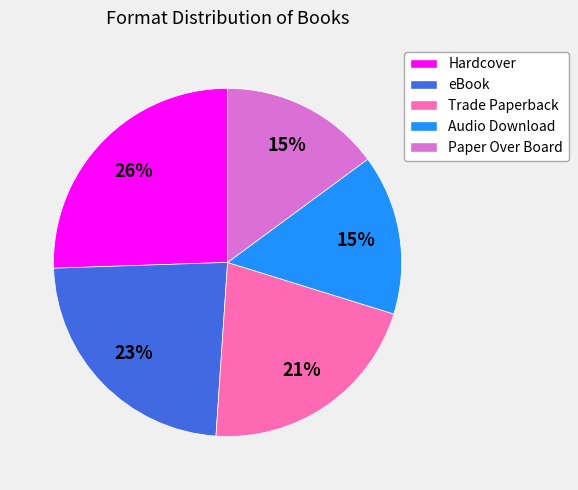

What percentage is the Hardcover slice, to the nearest percent?

26%